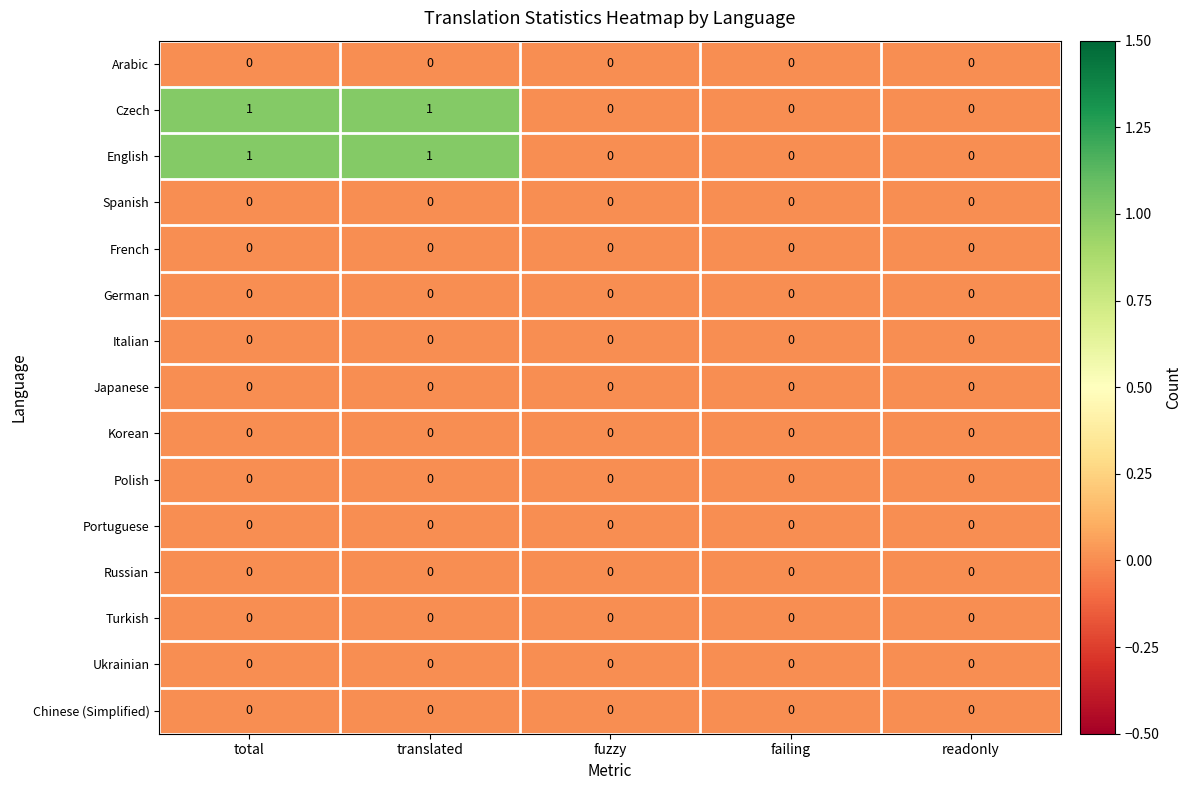

Is it true that English equals 1 at total?

True